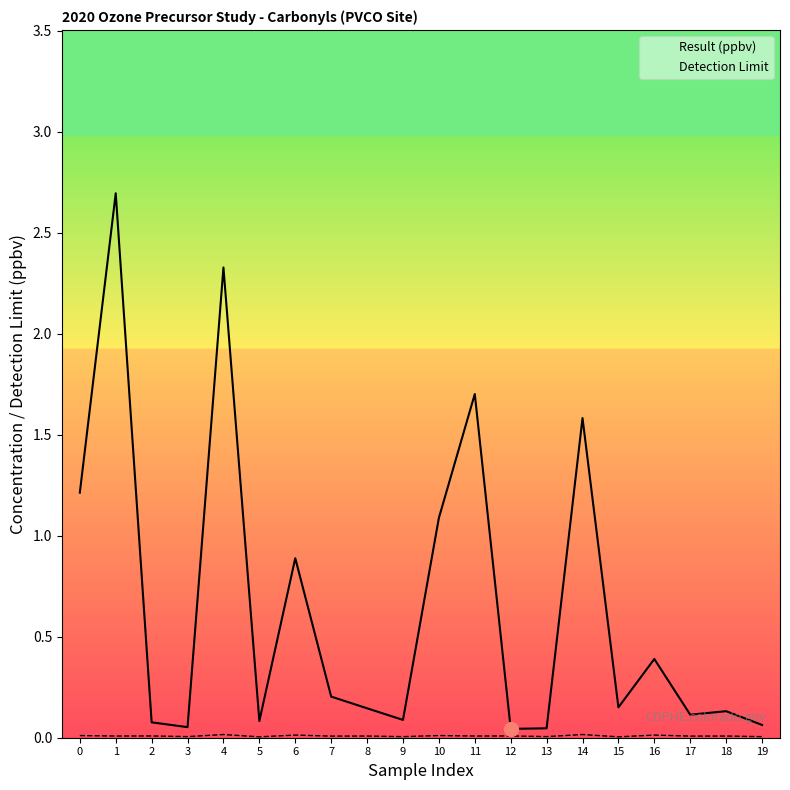

What is the difference between the maximum and minimum values in the Result (ppbv) series?

2.7